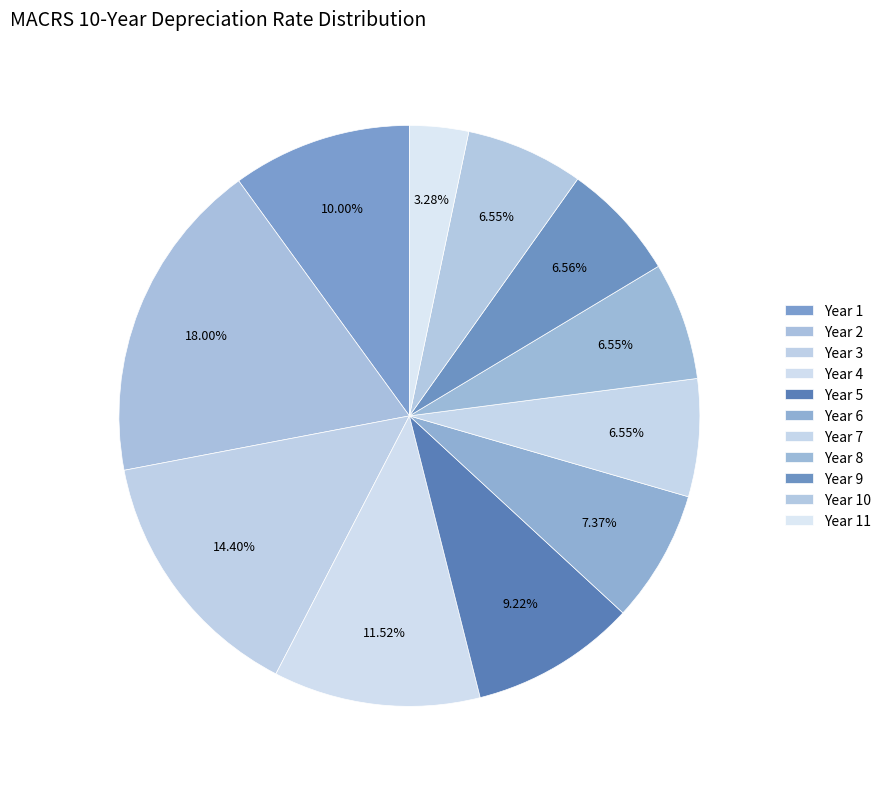

How many segments does this pie chart have?

11